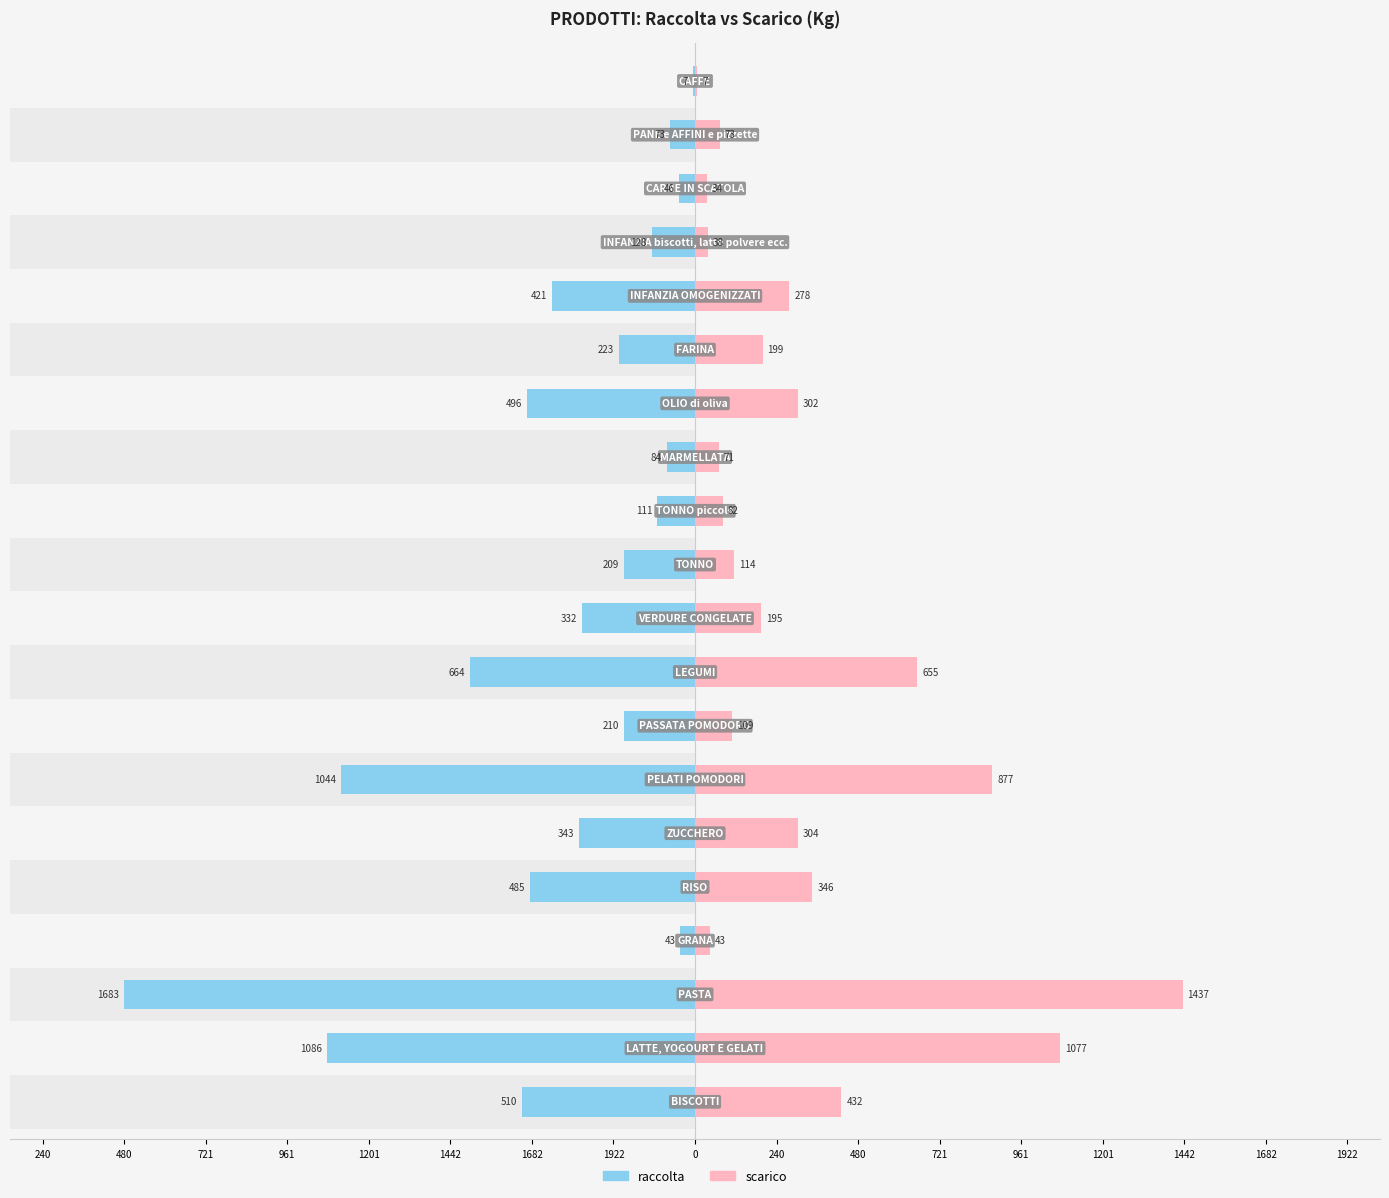

Does the chart contain stacked bars?

No